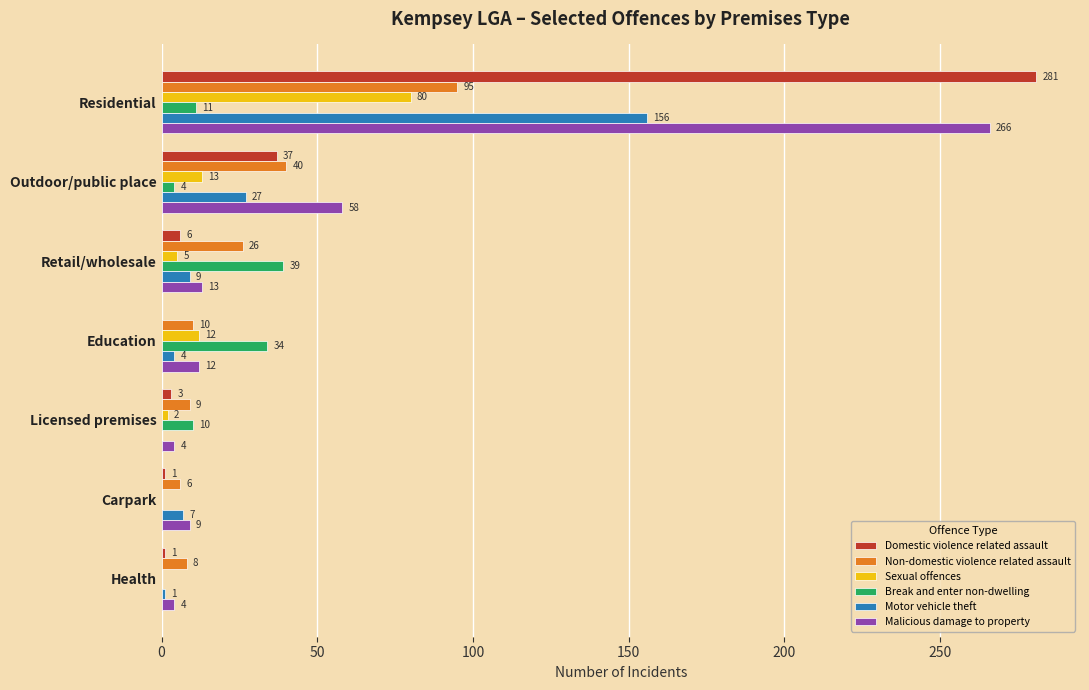

How many data points does each series have?

7